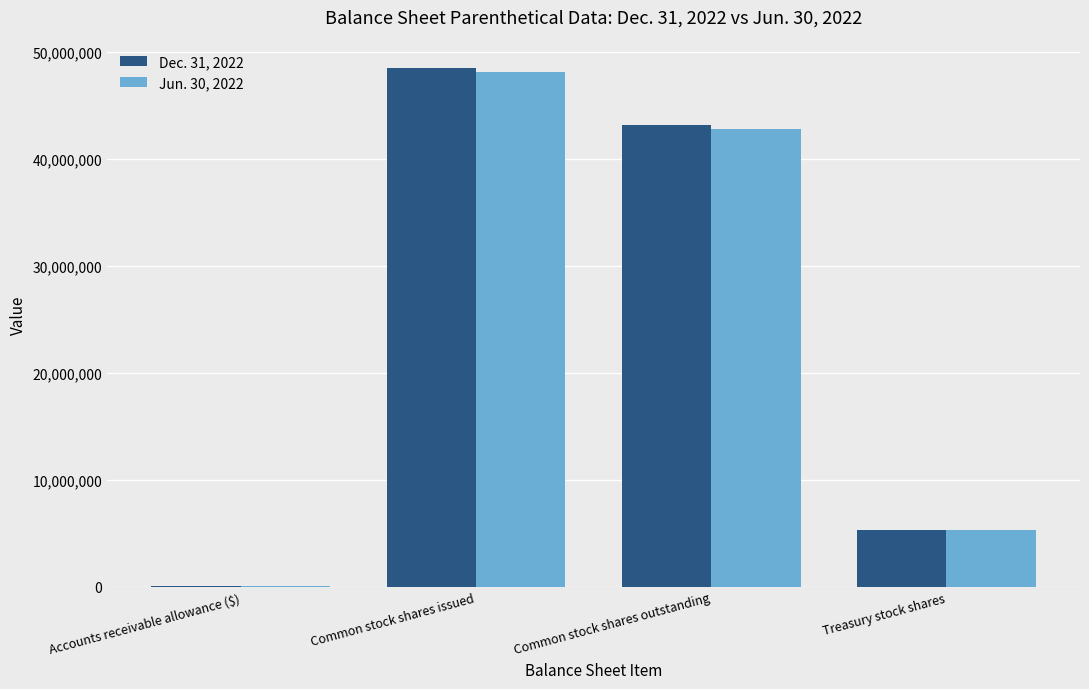

The value of Dec. 31, 2022 at Treasury stock shares is 5334743. True or false?

True